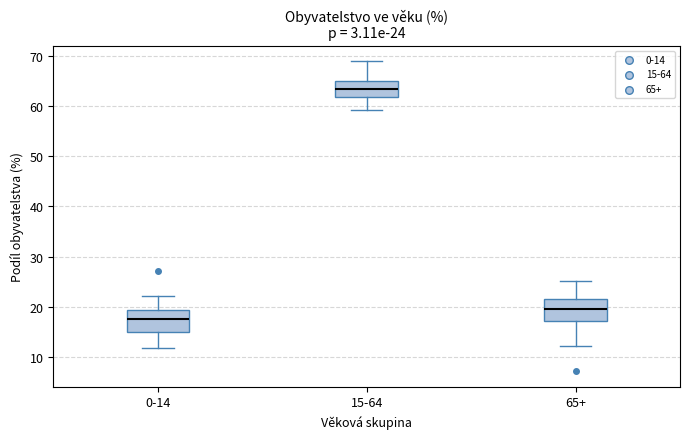

Which box's median line is the lowest?

0-14